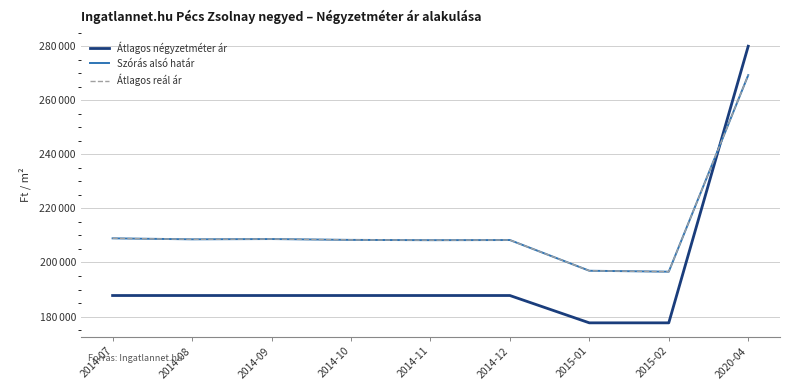

Does the chart have visible grid lines?

Yes